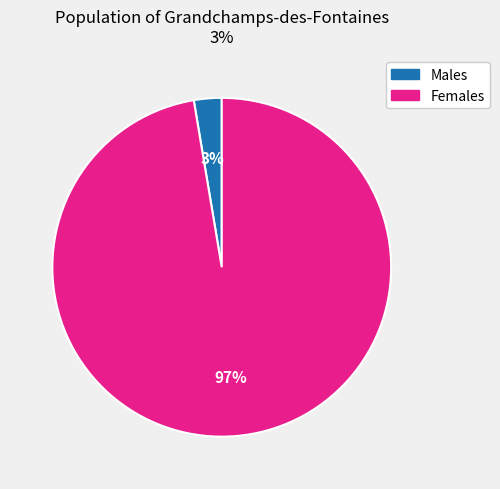

Rank the categories by value from lowest to highest.

Males, Females